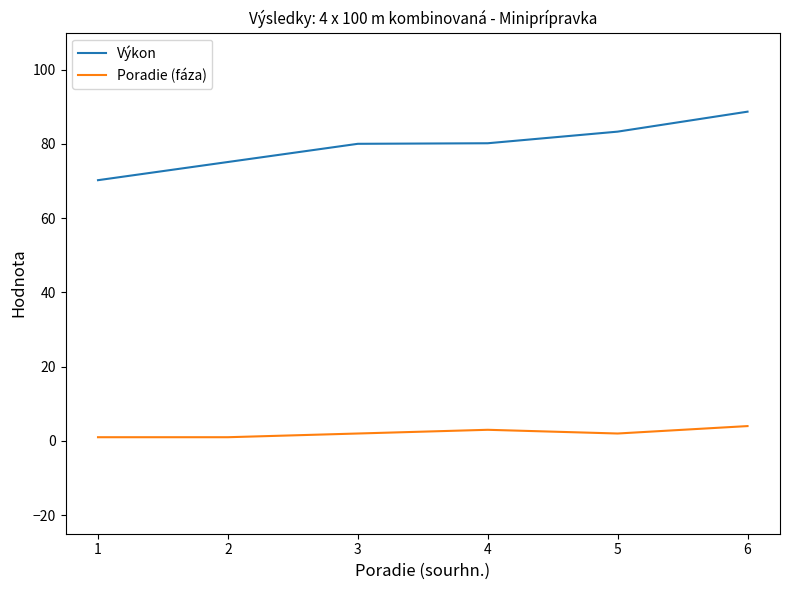

Rank the series by their maximum value, from lowest to highest.

Poradie (fáza), Výkon